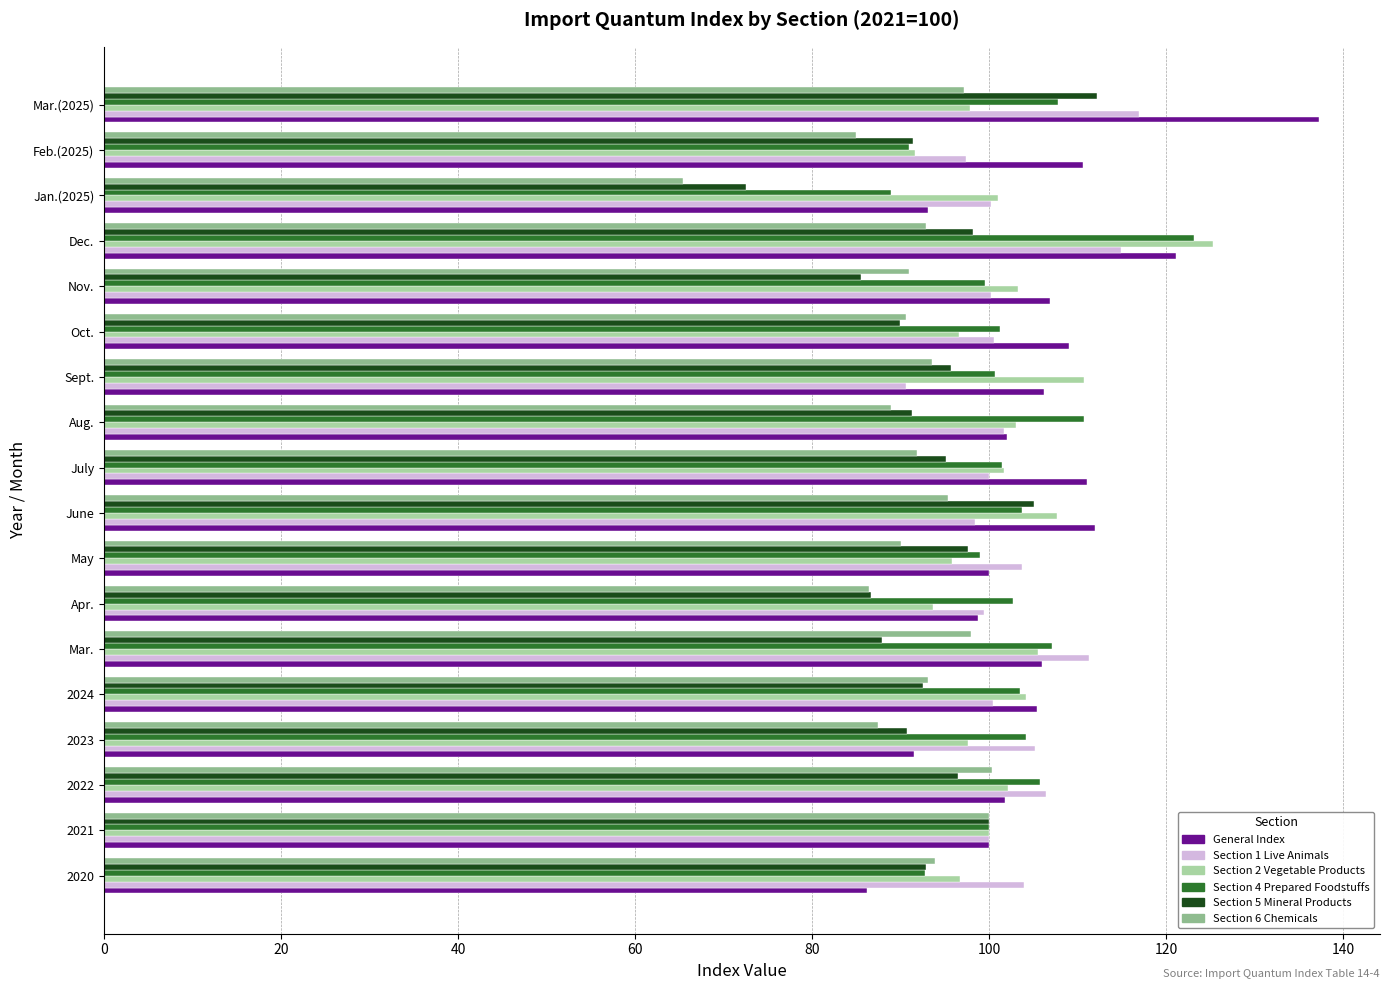

What is the difference between the second highest and minimum values in the Section 4 Prepared Foodstuffs series?

21.8